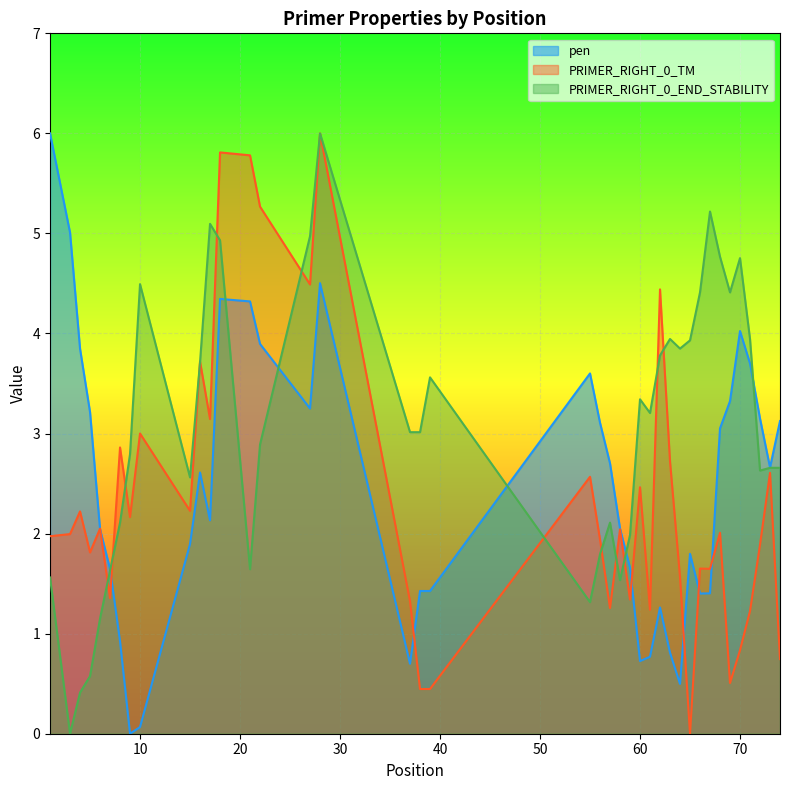

True or false: PRIMER_RIGHT_0_TM and PRIMER_RIGHT_0_END_STABILITY cross at least once.

True